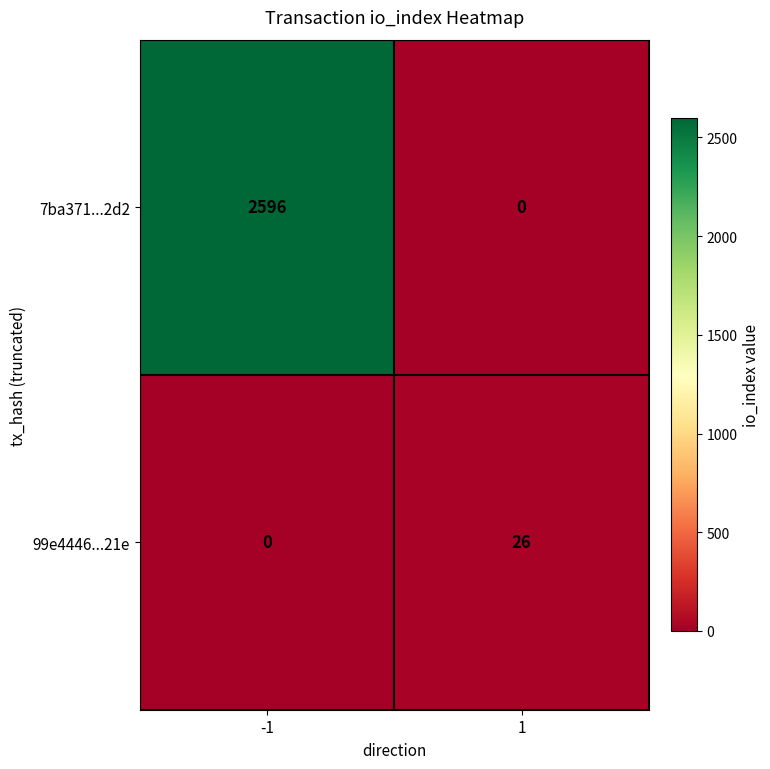

What is the sum of all 7ba371...2d2 values?

2596